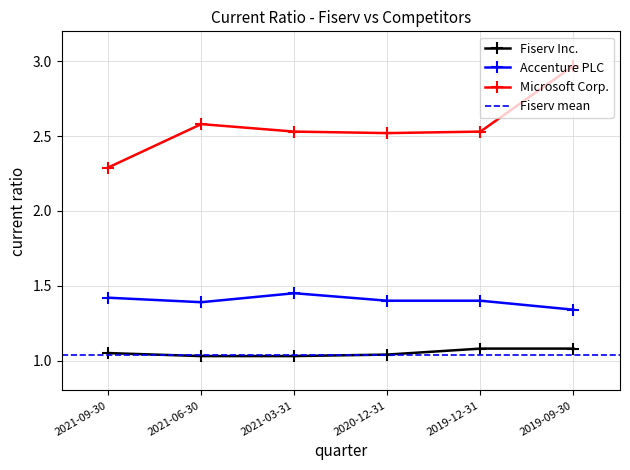

What is the sum of the Accenture PLC values at 2019-12-31 and 2020-12-31?

2.8